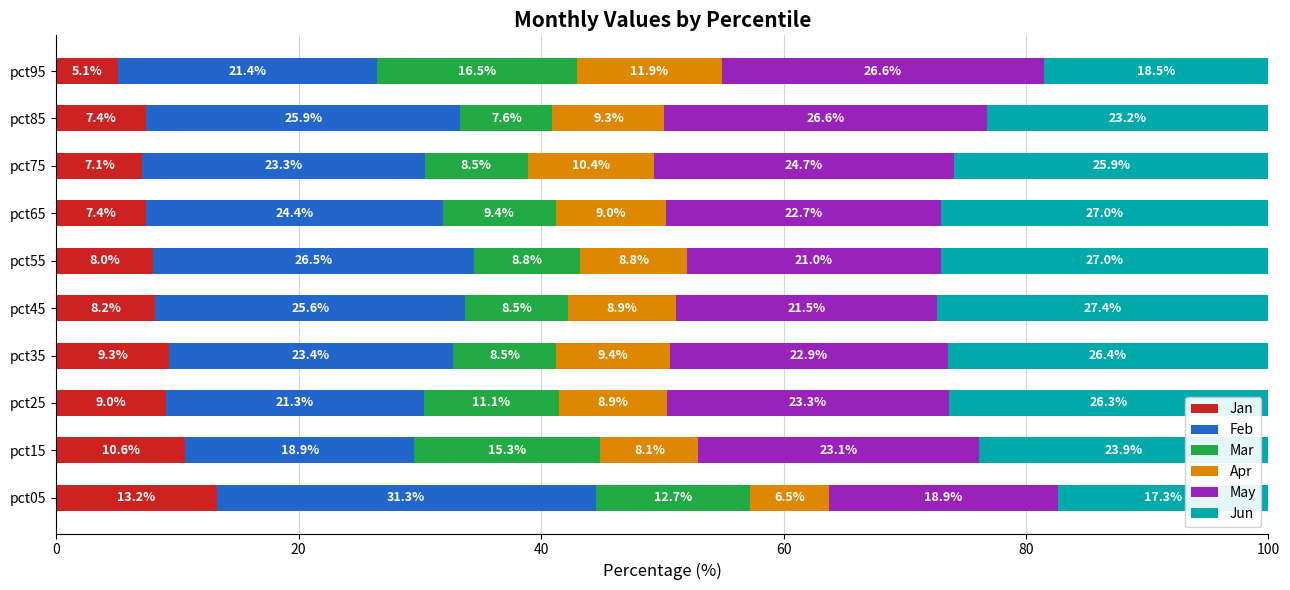

What is the lowest value of the Jan series?

5.1